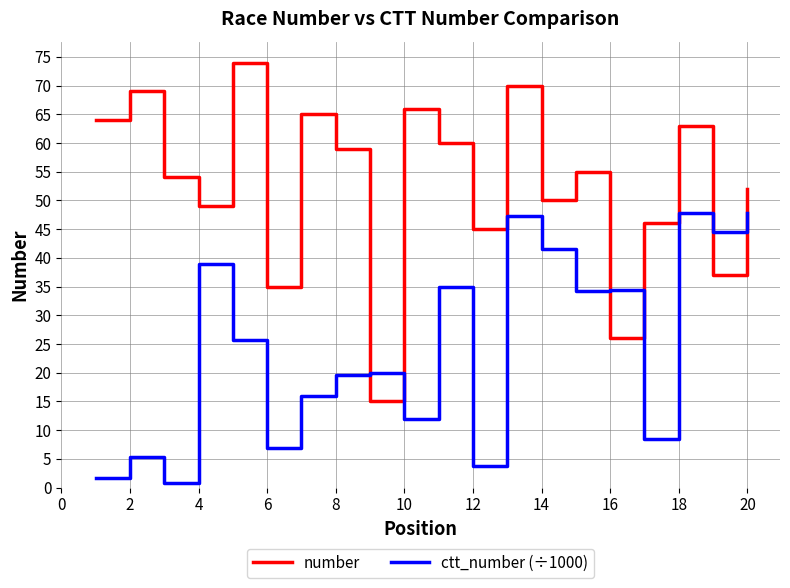

How many intersections are there between ctt_number (÷1000) and number?

6